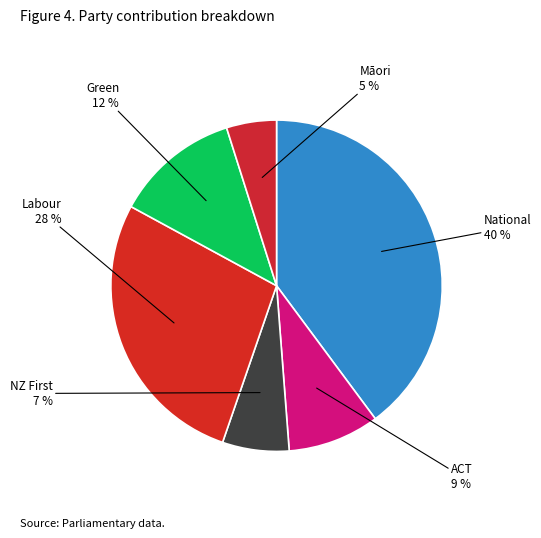

How many slices are in this pie chart?

6